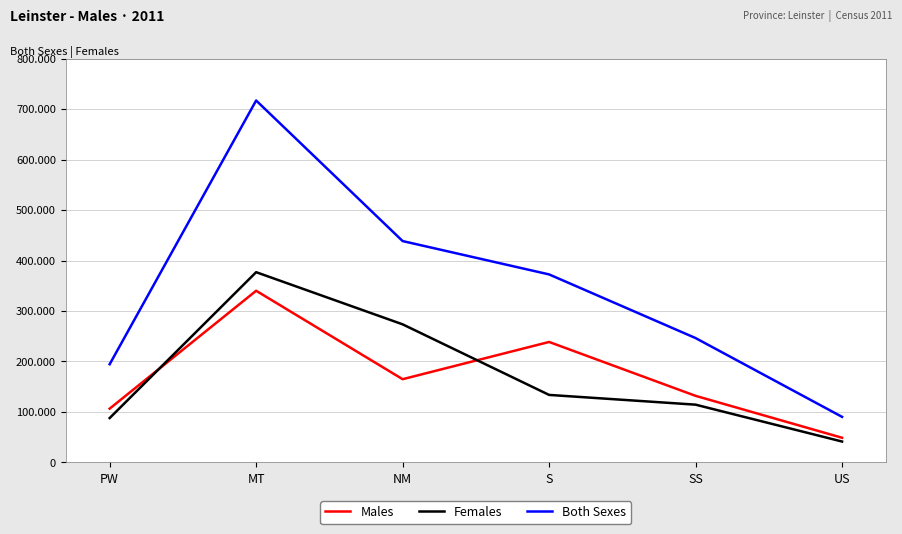

Does the chart display data point markers on the line(s)?

No